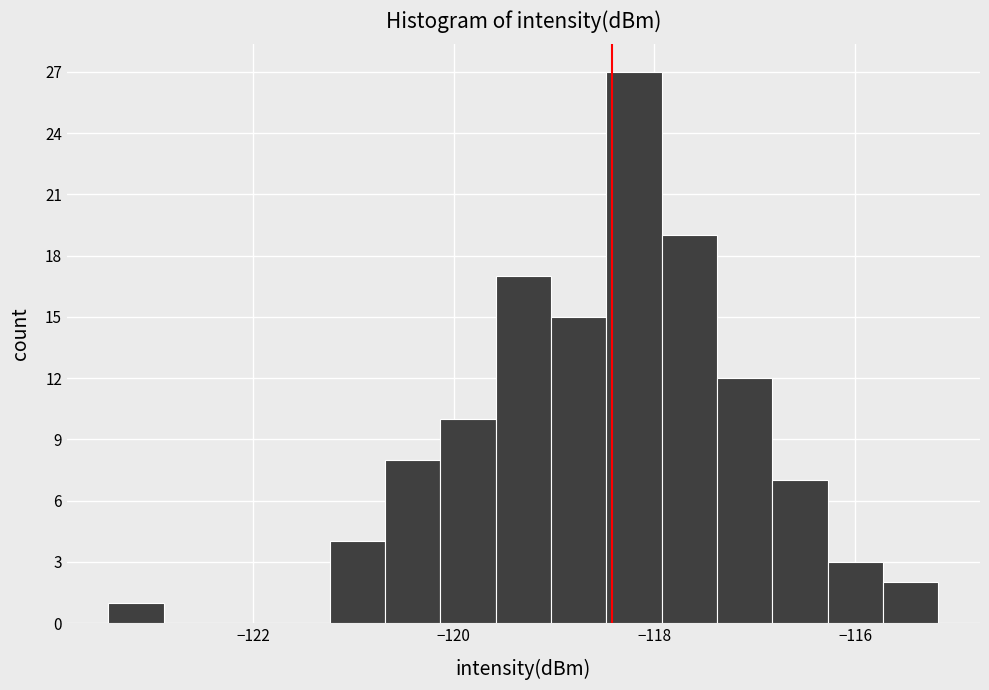

Around what value on the x-axis is the tallest bar? Give the approximate position of its centre, as read against the axis.

-118.2